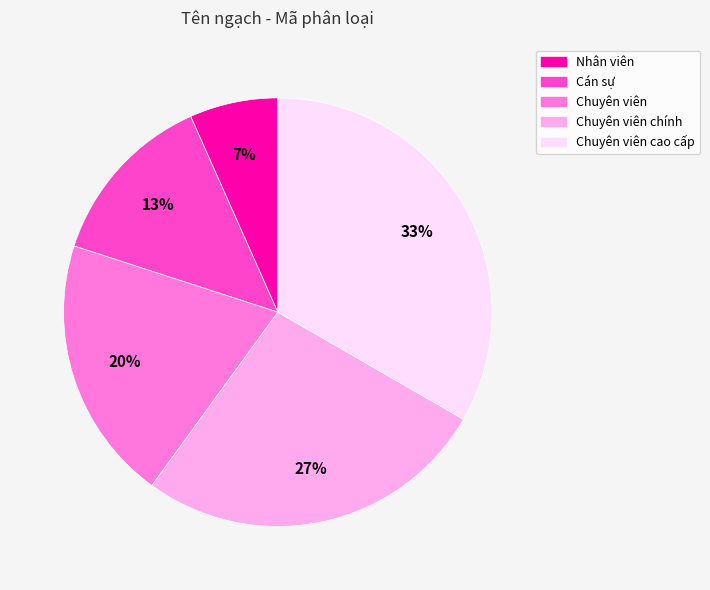

Which slice is the smallest?

Nhân viên